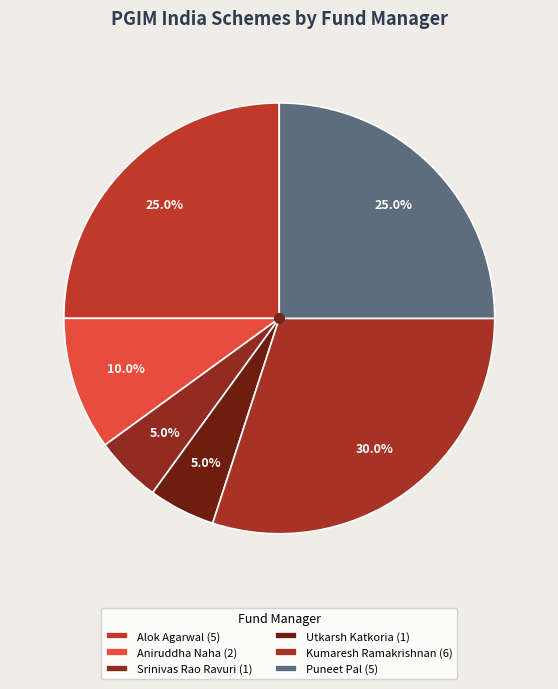

Does any single category account for the majority?

No